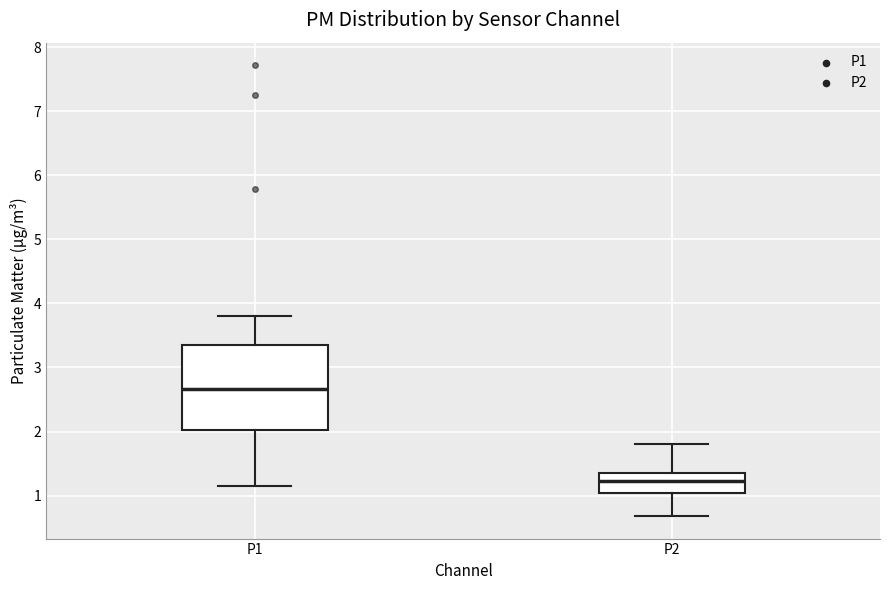

Reading left to right, transcribe this box plot: for each box, give where its median line is, the range the box spans, and where its two whiskers end, as read against the y-axis. The values are not printed on the chart, so give them approximately, as read against the axis.

P1: median 2.7, box 2.0 to 3.4, whiskers 1.2 to 3.8
P2: median 1.2, box 1.0 to 1.4, whiskers 0.7 to 1.8